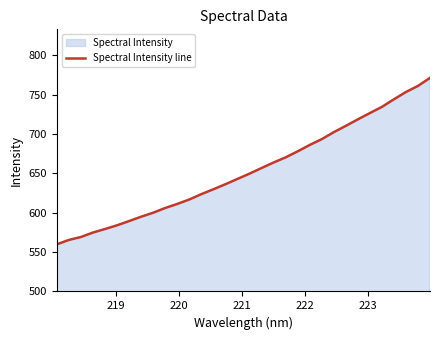

What is the minimum value shown in the chart?

559.9